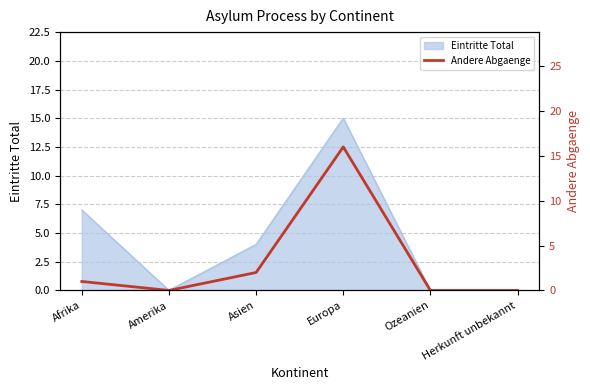

How many lines are shown in the chart?

1